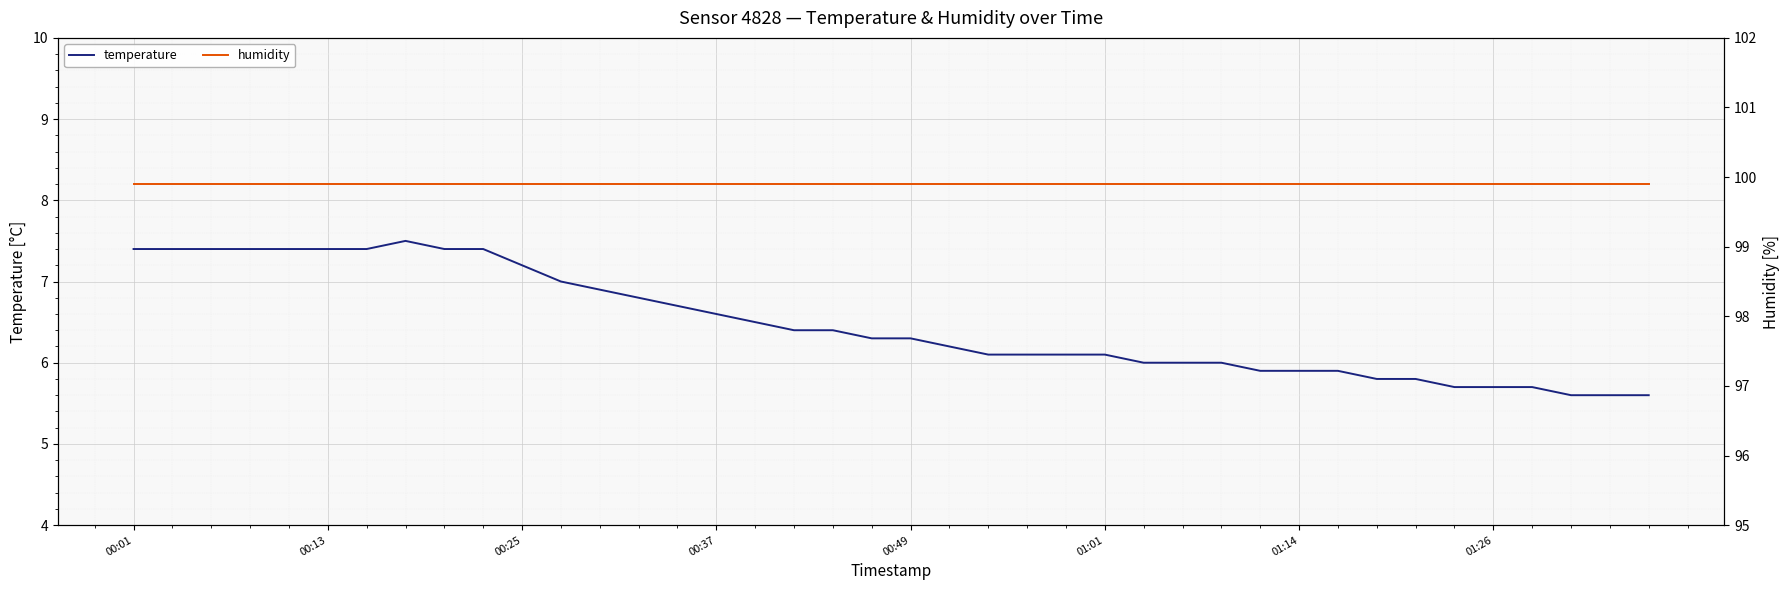

Is it true that temperature equals 3.8 at 01:26?

False